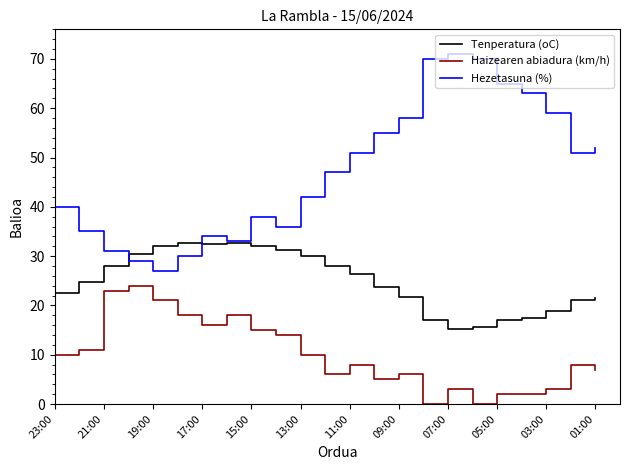

What is the difference between the second highest and minimum values in the Hezetasuna (%) series?

43.0